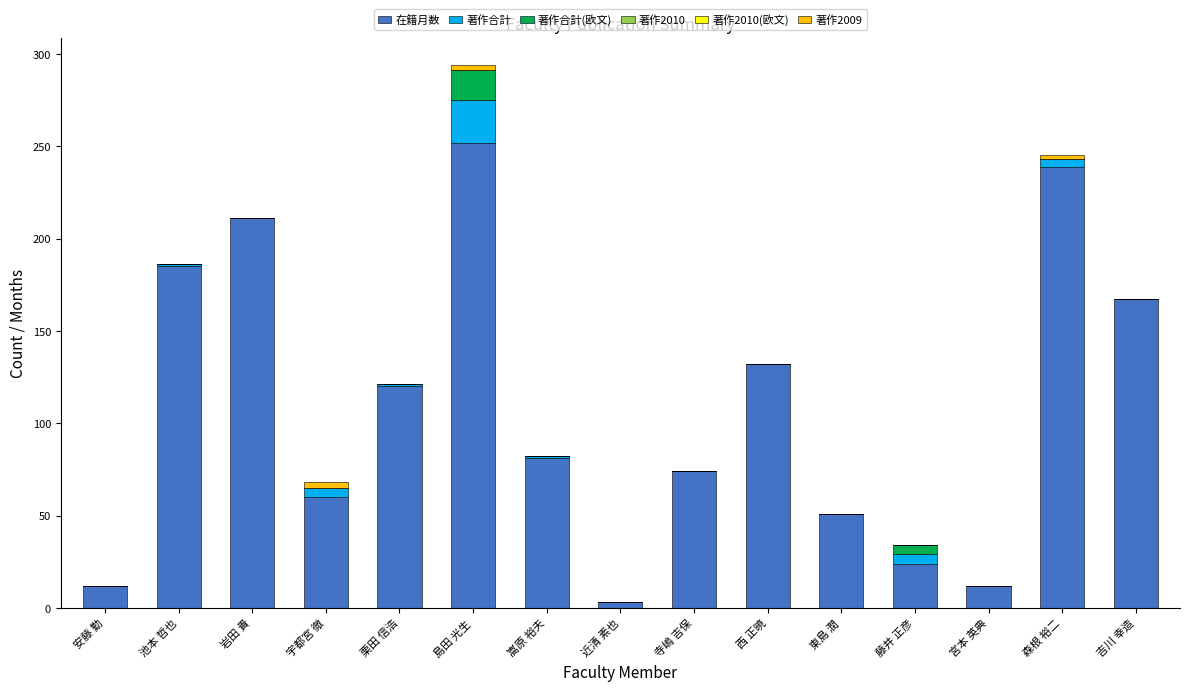

True or false: 在籍月数 has a value of 82 at 西 正暁.

False